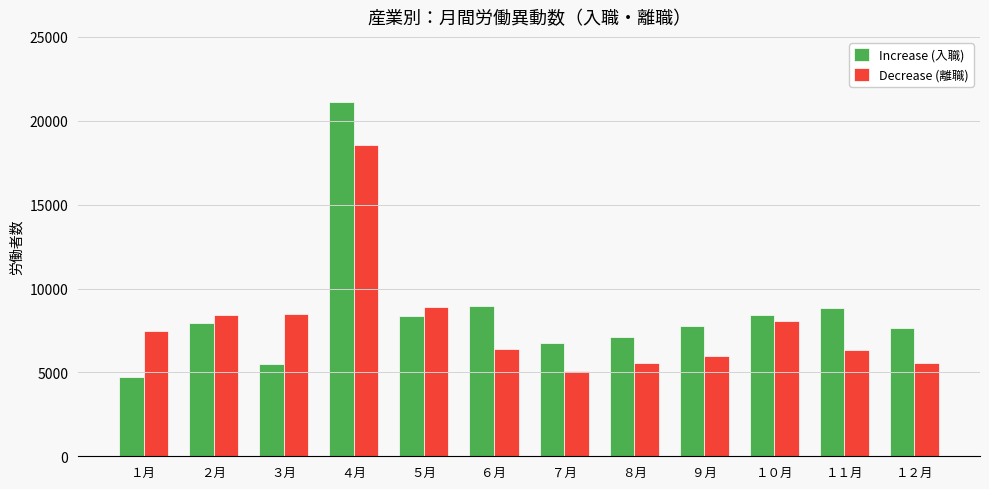

What is the difference between the Increase (入職) values at ２月 and ７月?

1210